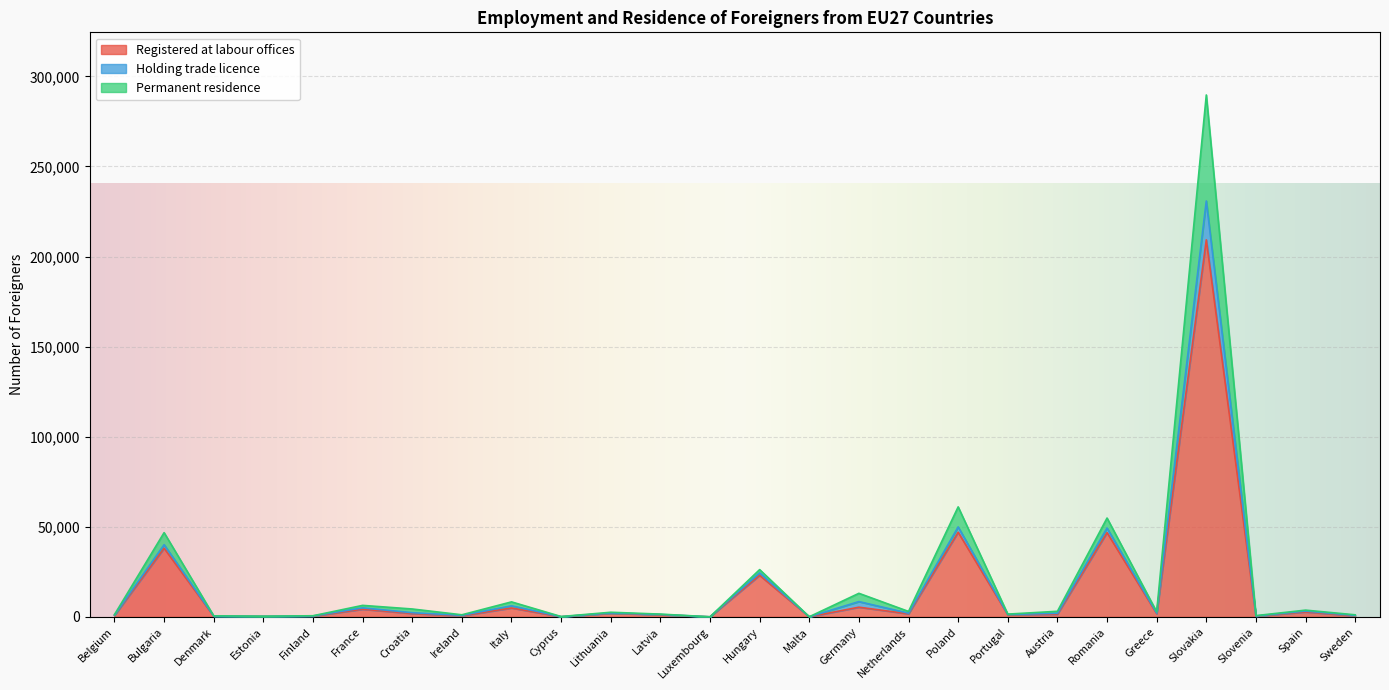

What is the minimum value shown in the chart?

39